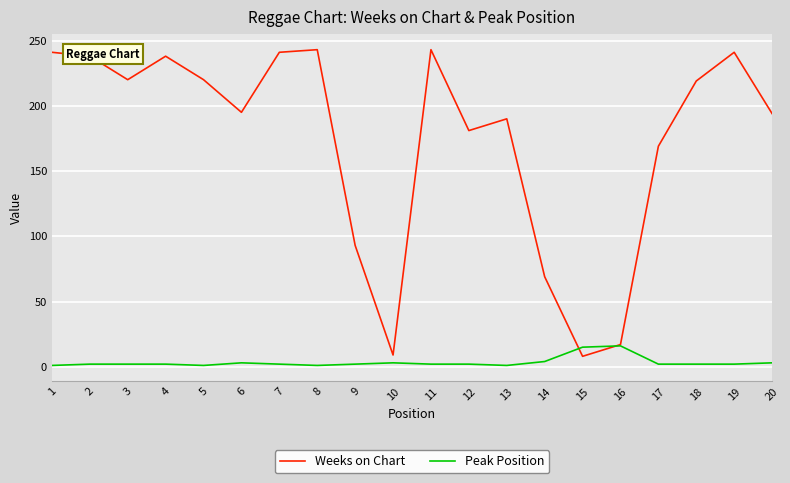

True or false: Weeks on Chart has a value of 243 at 11.

True